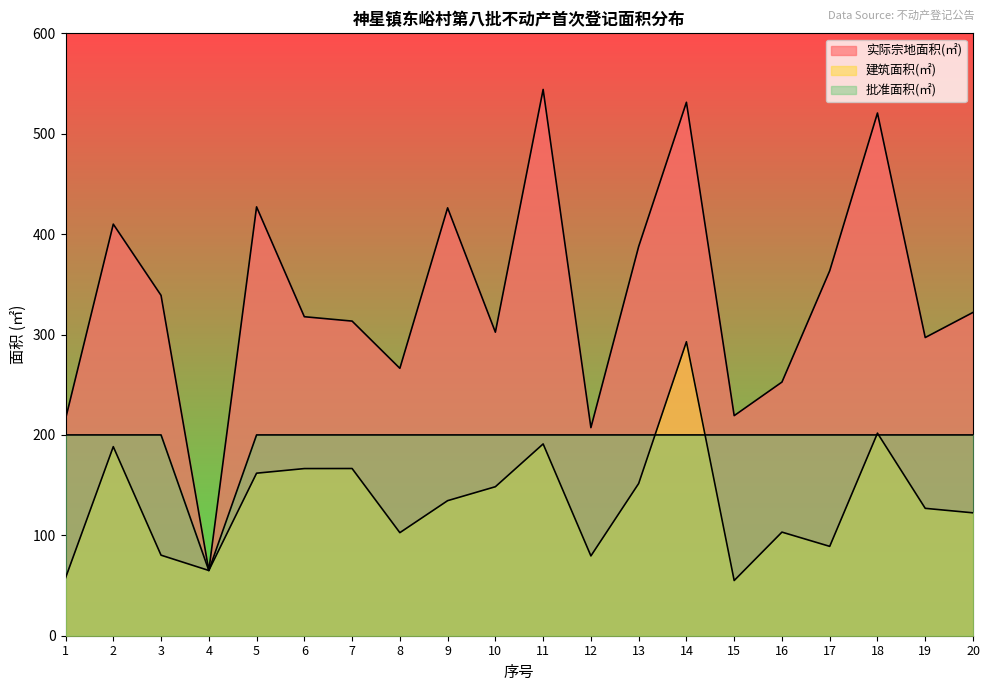

Which category has the highest value in the 实际宗地面积(㎡) series?

11